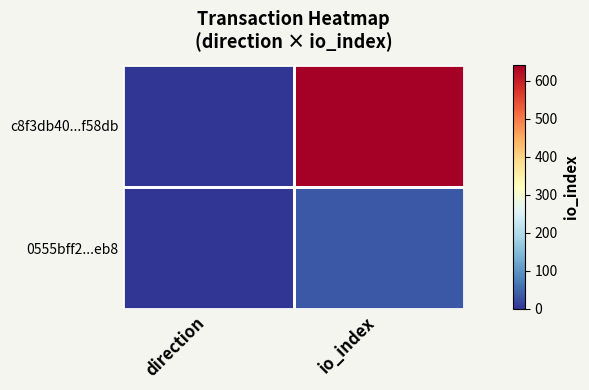

Rank the series by their maximum value, from highest to lowest.

c8f3db40...f58db, 0555bff2...eb8